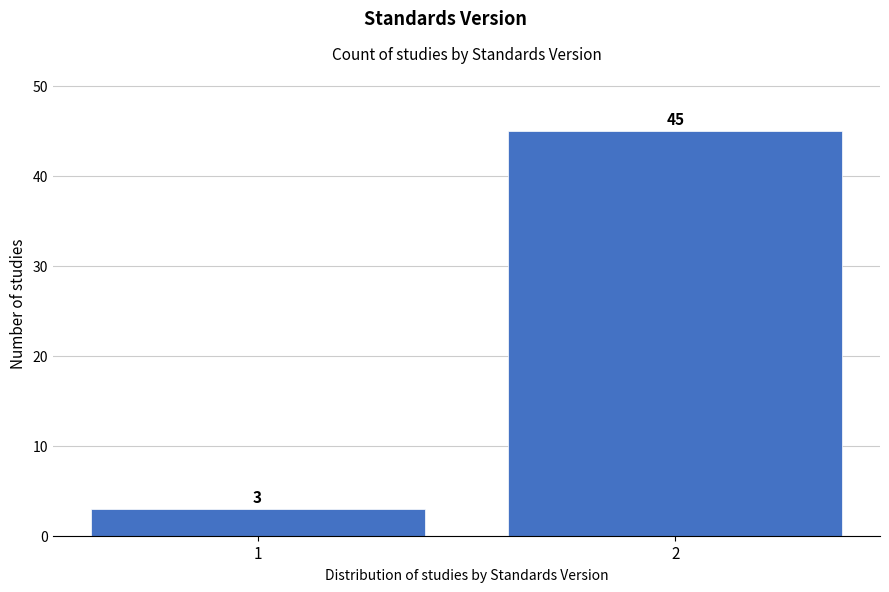

Reading left to right, what are all the values shown in this chart?

1=3	2=45